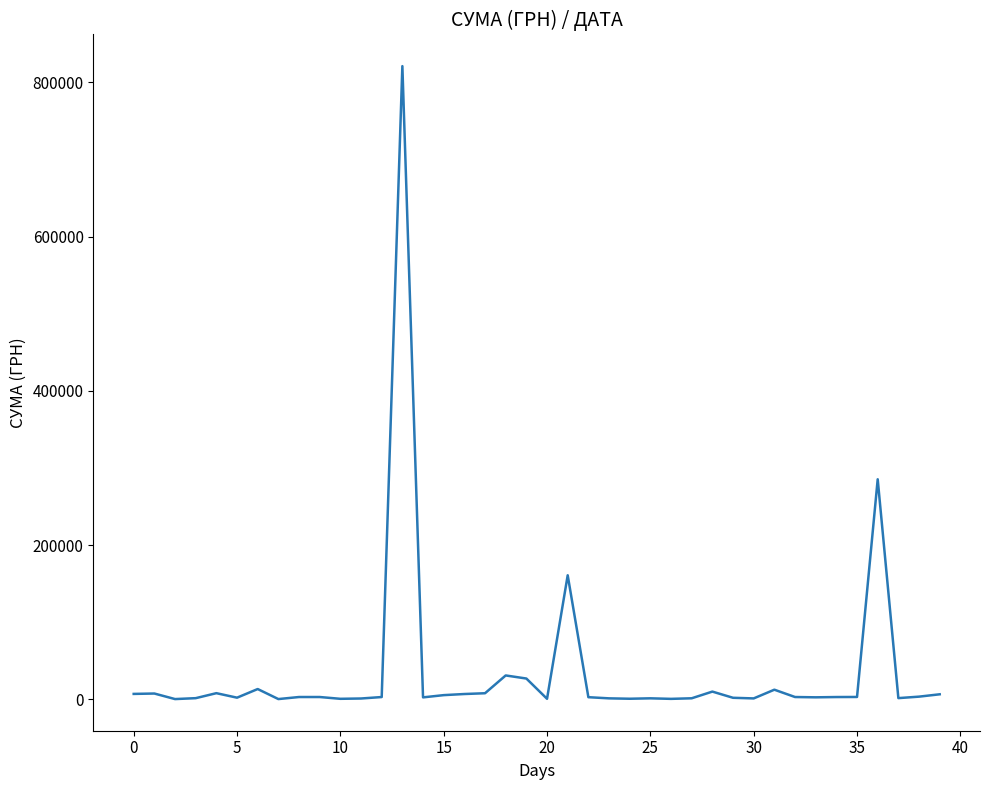

How many lines are shown in the chart?

1